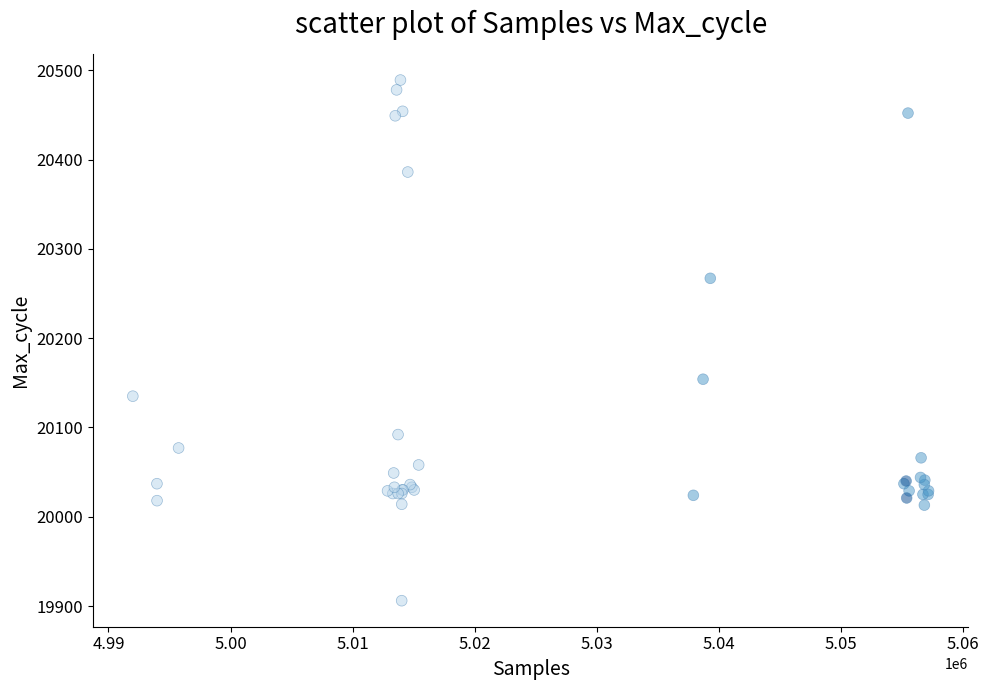

What Y value in the scatter plot is closest to 20197?

20154